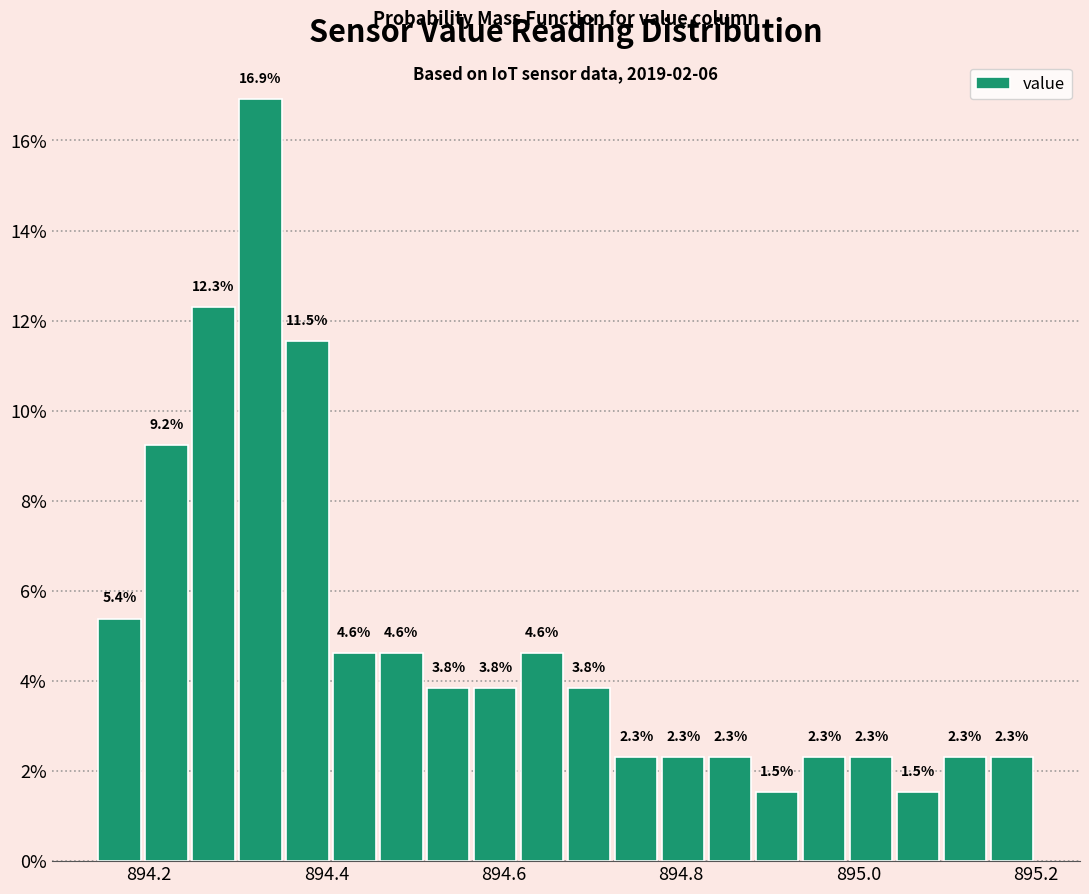

Read against the x-axis, roughly where is the centre of the tallest bar?

894.32